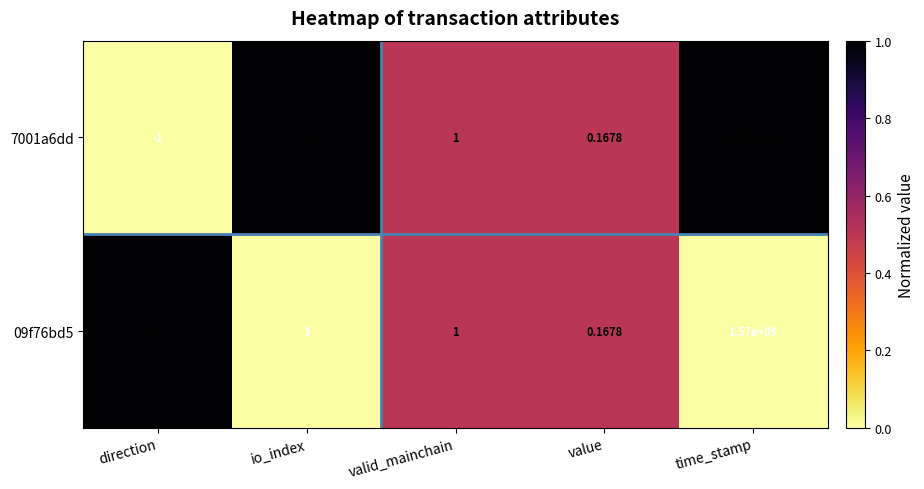

Which category has the lowest value in the 09f76bd5 series?

value